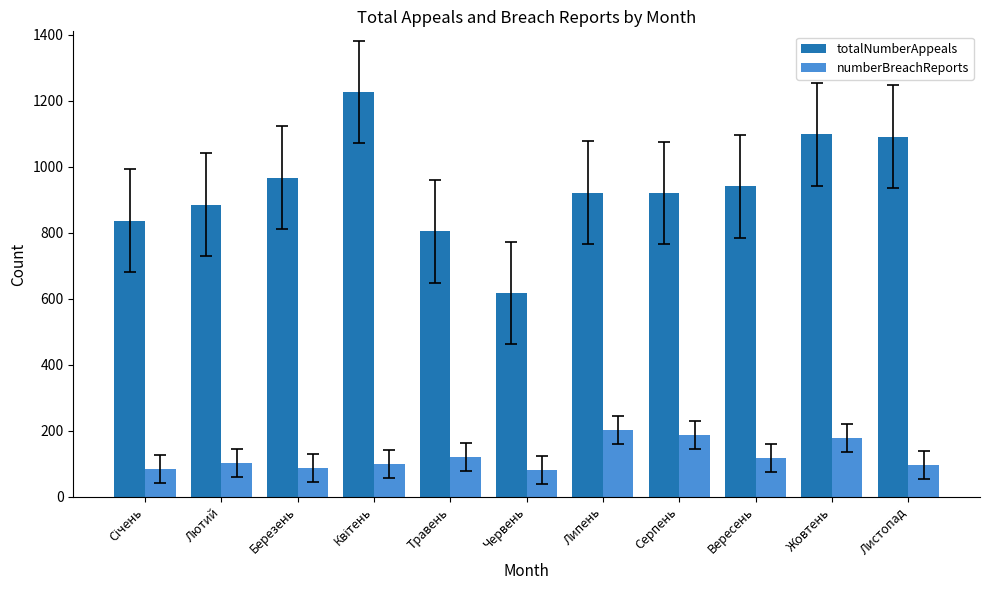

What is the difference between the numberBreachReports values at Листопад and Липень?

106